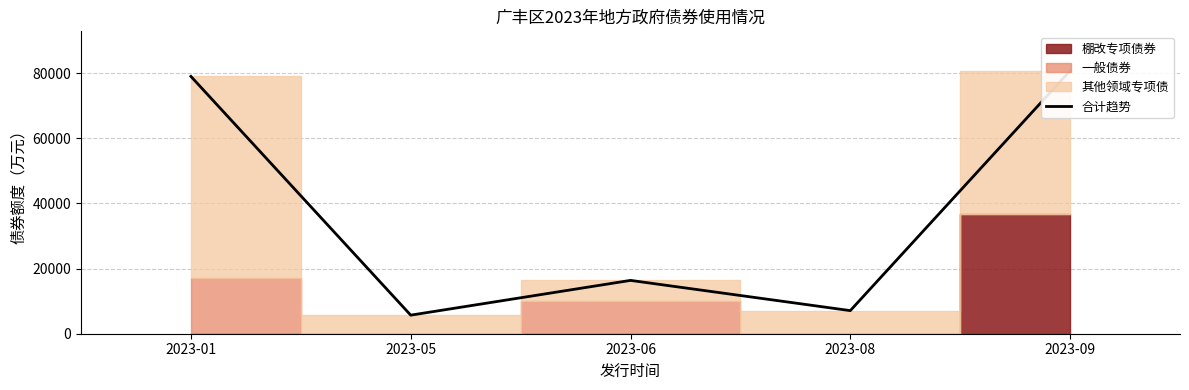

What is the smallest value displayed?

5700